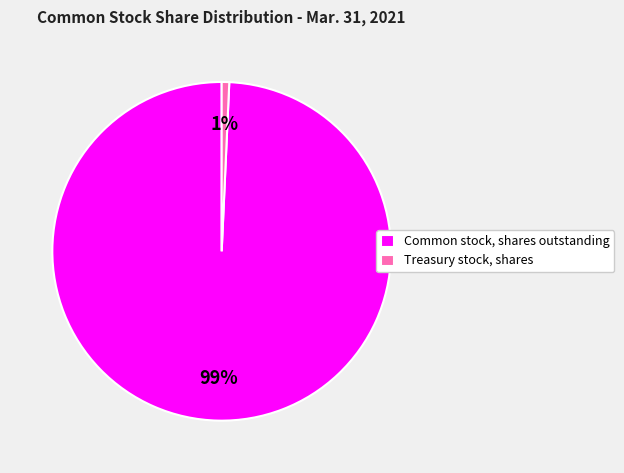

Is it true that Common stock, shares outstanding is 89% of the pie?

False